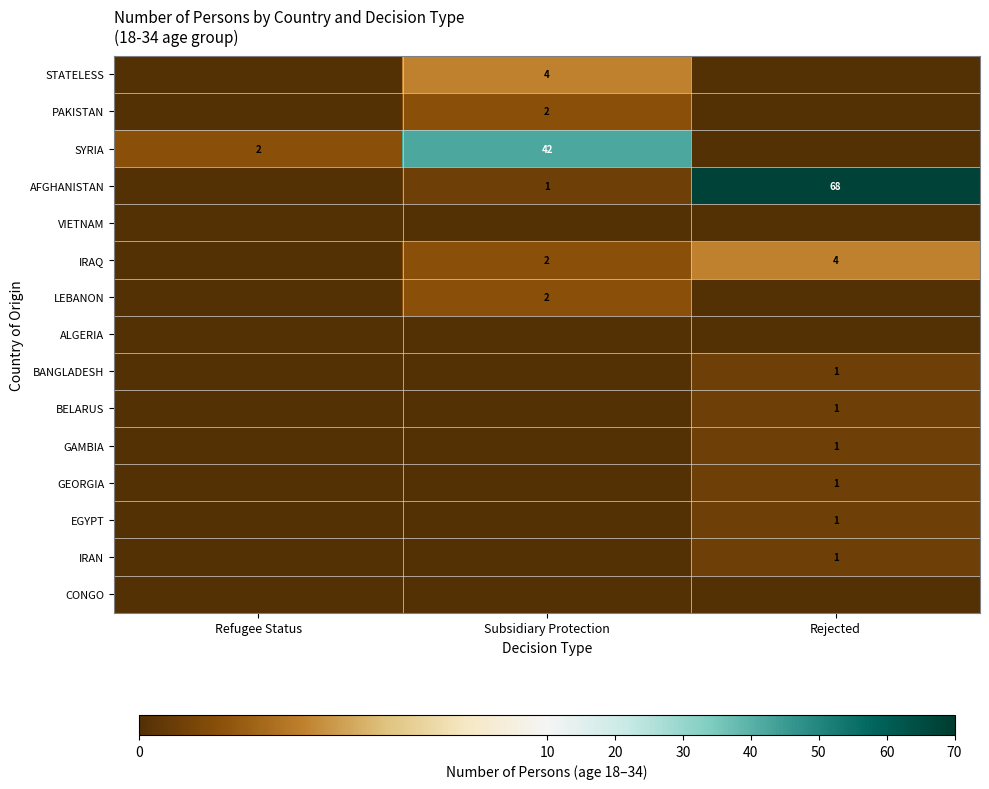

True or false: EGYPT has a value of 0 at Rejected.

False